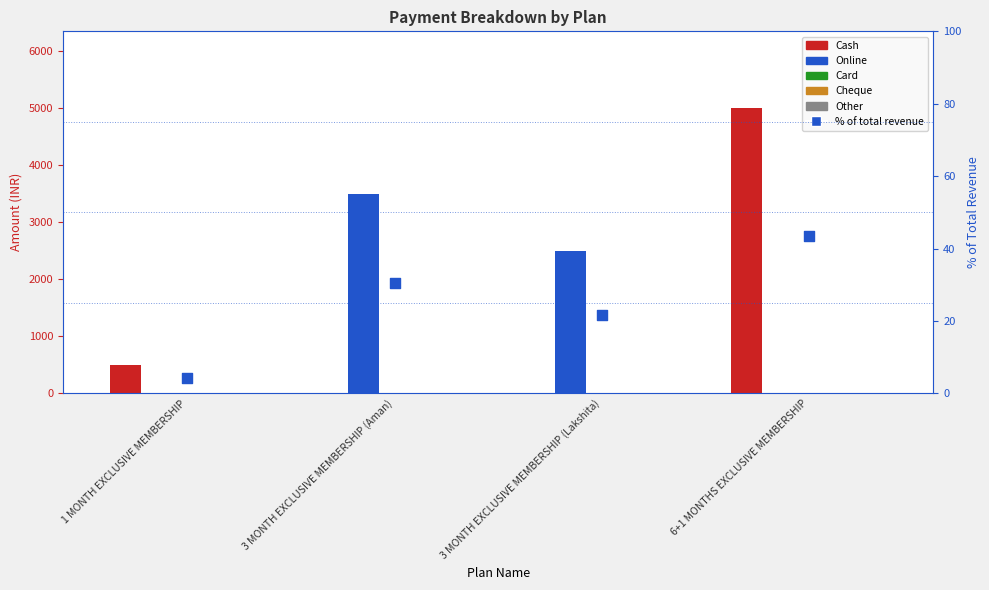

Is the value of % of total revenue at 3 MONTH EXCLUSIVE MEMBERSHIP (Lakshita) greater than the value of Cash at 3 MONTH EXCLUSIVE MEMBERSHIP (Lakshita)?

Yes